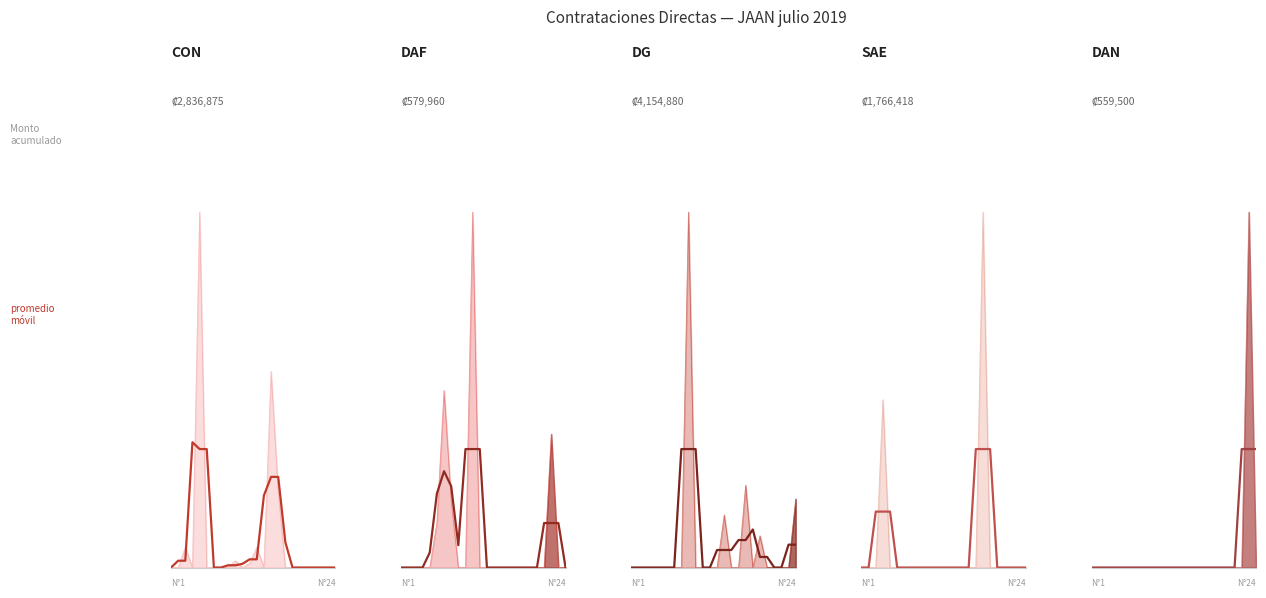

The SAE avg series shows 224984.2 at 0. True or false?

False